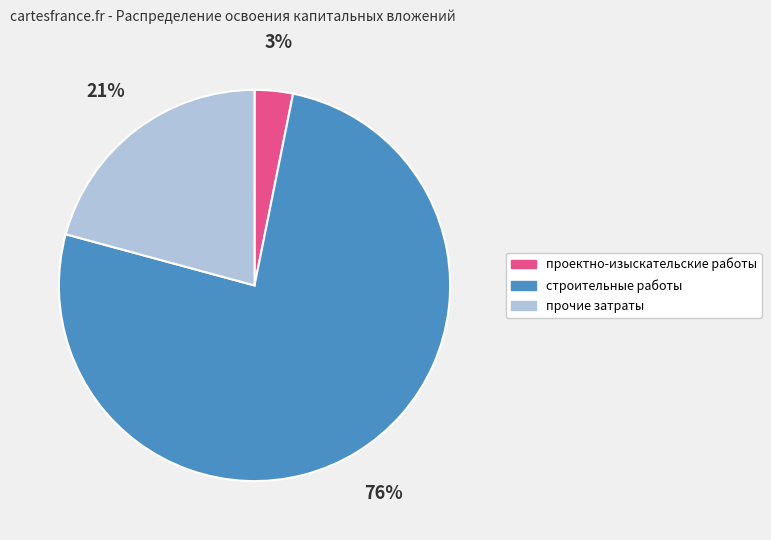

Which slice represents more than half of the pie?

строительные работы